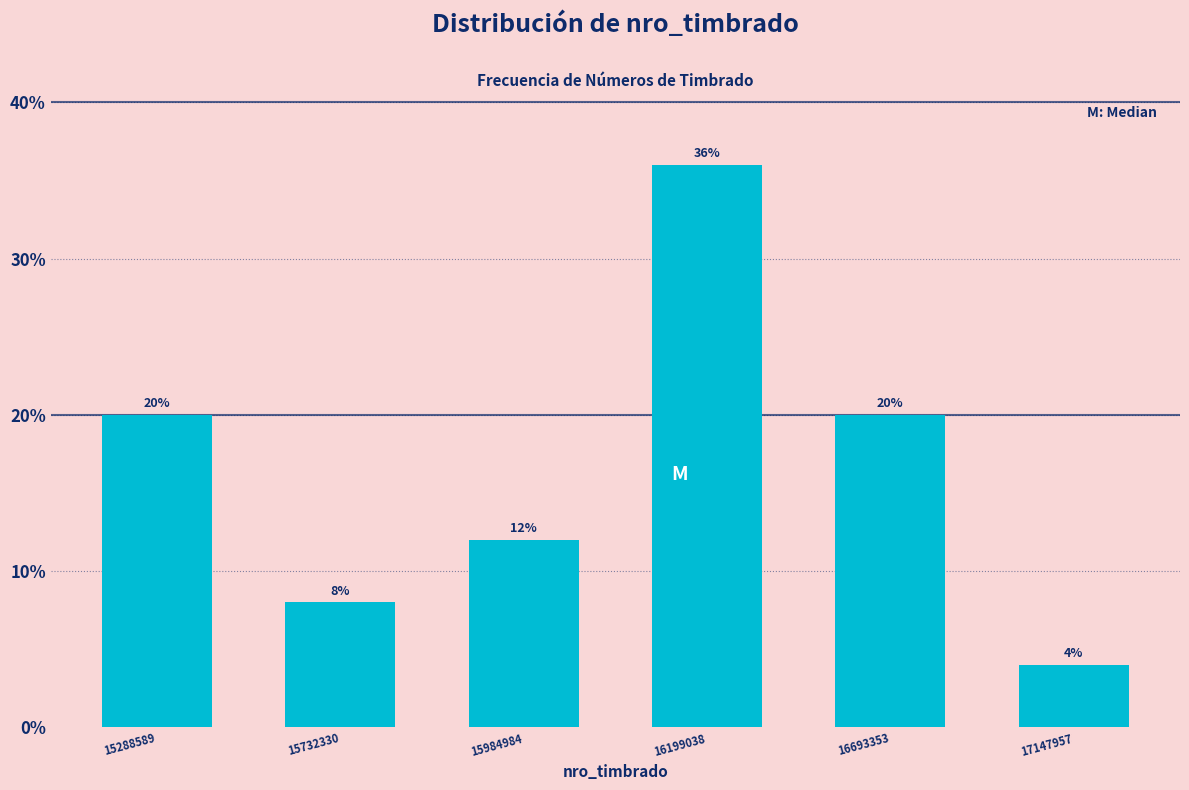

Reading left to right, transcribe all the data shown in this chart.

15288589=20	15732330=8	15984984=12	16199038=36	16693353=20	17147957=4